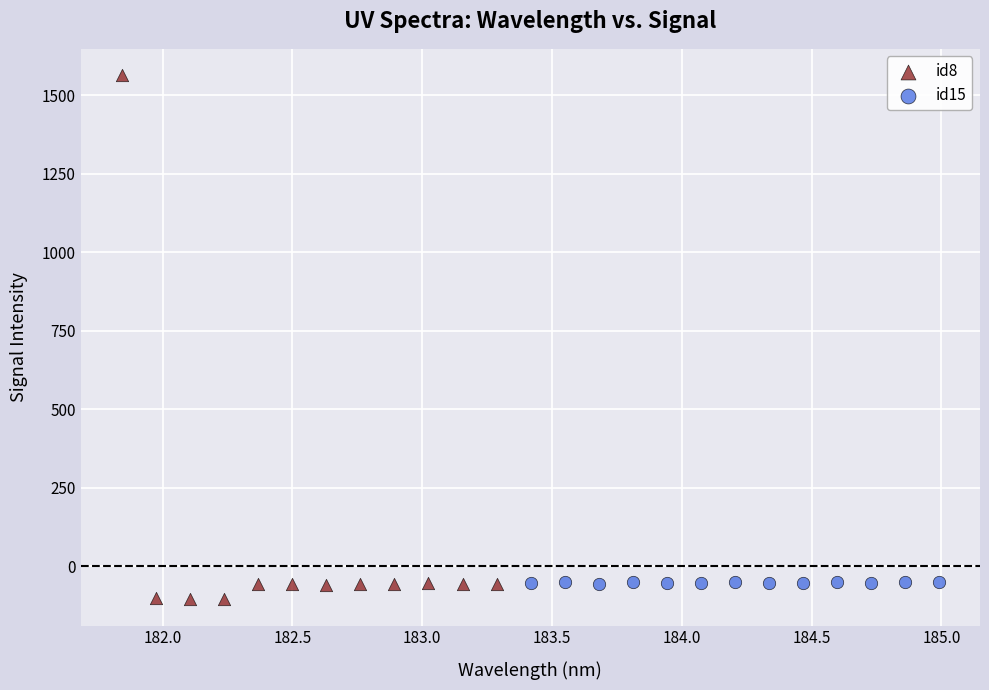

Which series has the largest Y range (max minus min)?

id8